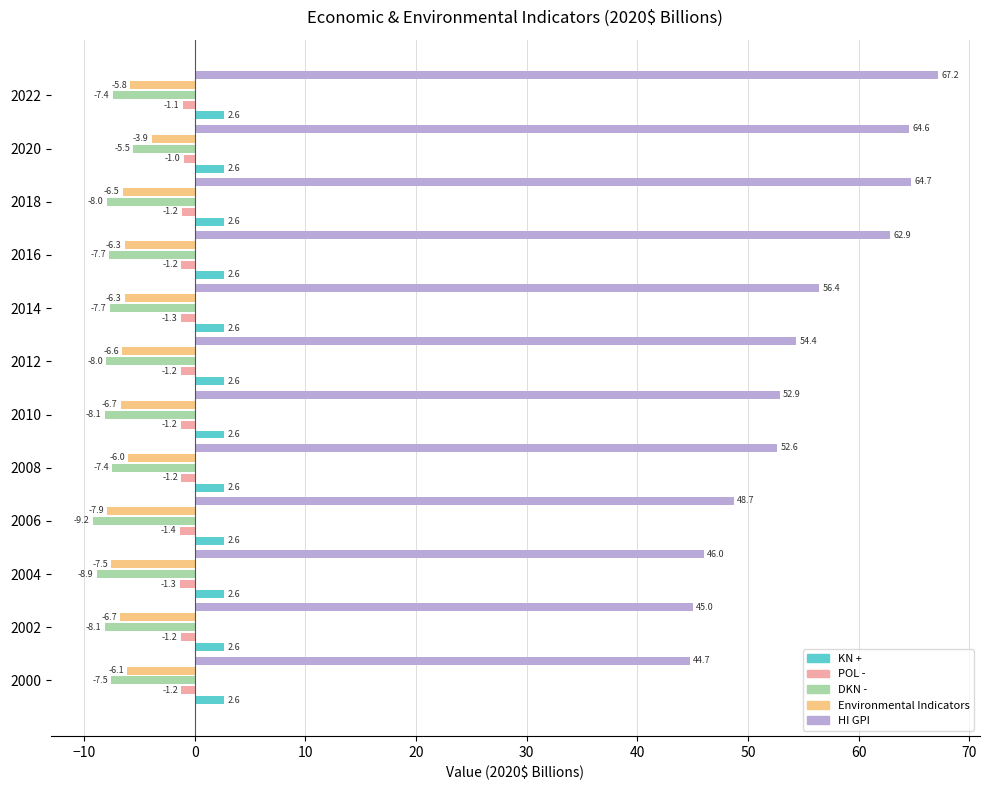

How many values in the HI GPI series are below 54?

6